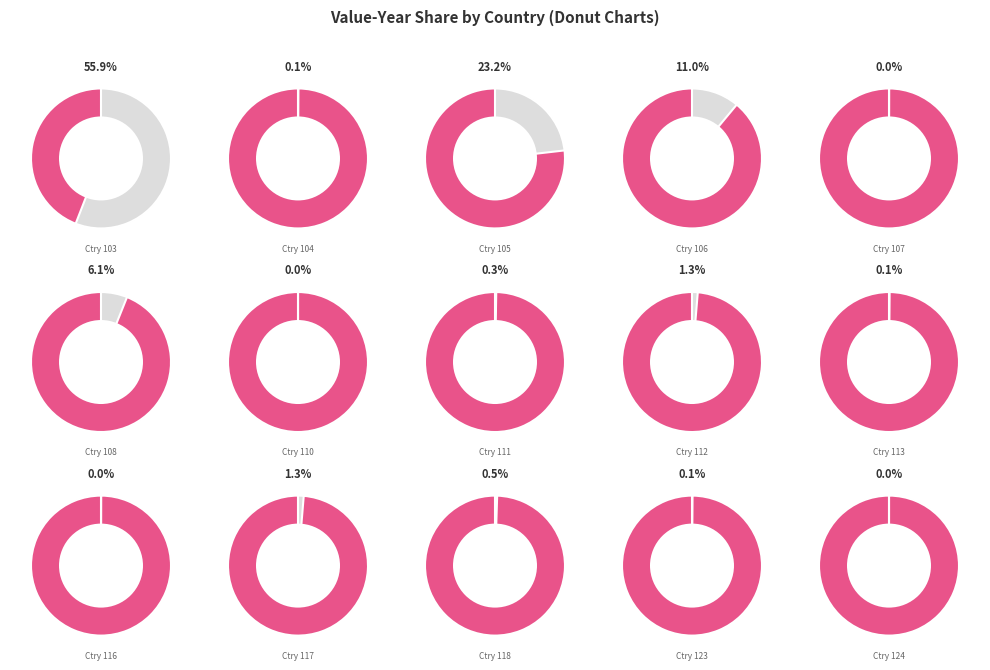

Between 970110000-112 and 970110000-118, which is larger?

970110000-112